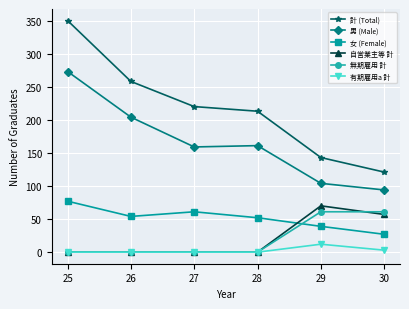

In 女 (Female), how many points are lower than both neighbors (excluding endpoints)?

1